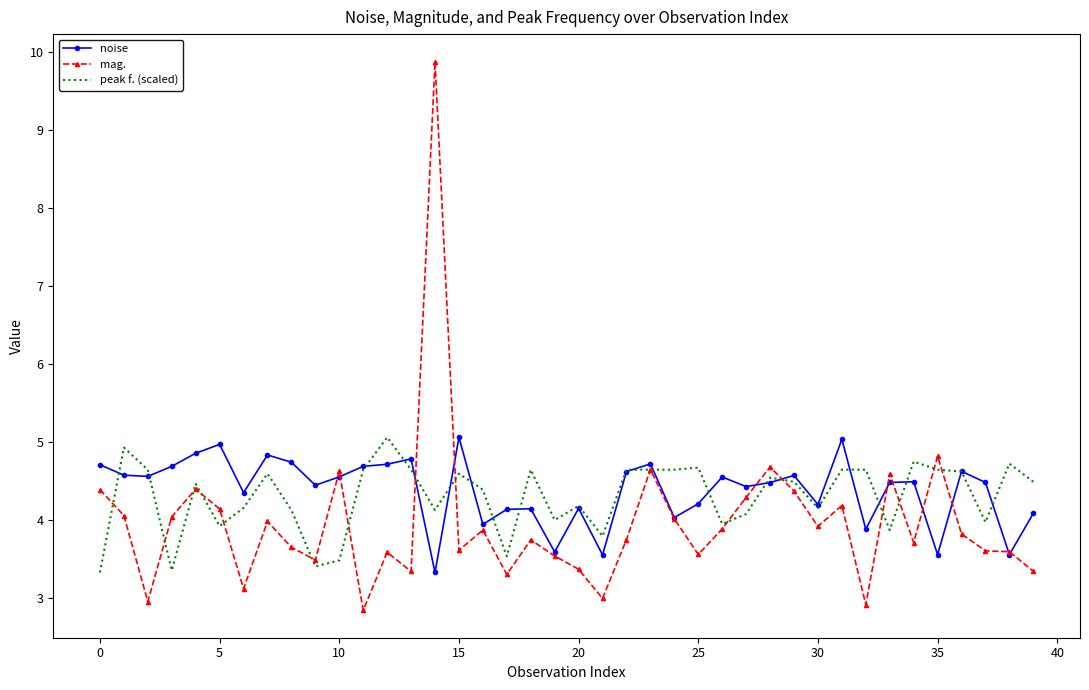

Which series has the largest range (max minus min)?

mag.